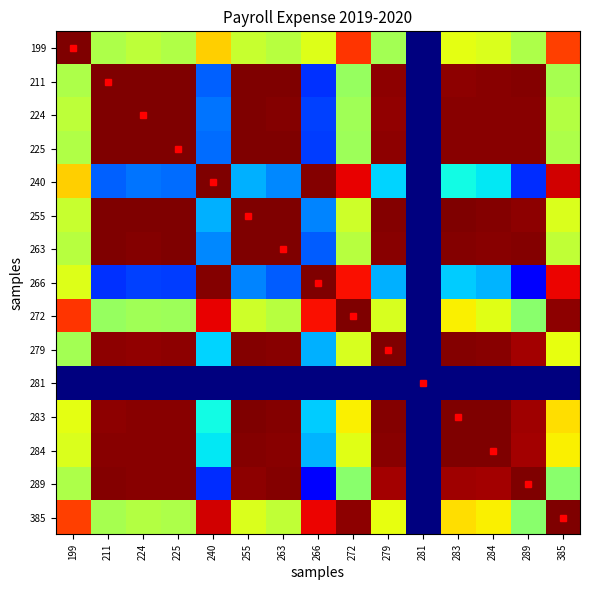

Reading left to right, what are all the values shown in this chart?

199: 199=1.0	211=0.6	224=0.6	225=0.6	240=0.7	255=0.6	263=0.6	266=0.6	272=0.9	279=0.5	281=0.0	283=0.6	284=0.6	289=0.6	385=0.8
211: 199=0.6	211=1.0	224=1.0	225=1.0	240=0.2	255=1.0	263=1.0	266=0.2	272=0.5	279=1.0	281=0.0	283=1.0	284=1.0	289=1.0	385=0.6
224: 199=0.6	211=1.0	224=1.0	225=1.0	240=0.2	255=1.0	263=1.0	266=0.2	272=0.5	279=1.0	281=0.0	283=1.0	284=1.0	289=1.0	385=0.6
225: 199=0.6	211=1.0	224=1.0	225=1.0	240=0.2	255=1.0	263=1.0	266=0.2	272=0.5	279=1.0	281=0.0	283=1.0	284=1.0	289=1.0	385=0.6
240: 199=0.7	211=0.2	224=0.2	225=0.2	240=1.0	255=0.3	263=0.3	266=1.0	272=0.9	279=0.3	281=0.0	283=0.4	284=0.4	289=0.2	385=0.9
255: 199=0.6	211=1.0	224=1.0	225=1.0	240=0.3	255=1.0	263=1.0	266=0.3	272=0.6	279=1.0	281=0.0	283=1.0	284=1.0	289=1.0	385=0.6
263: 199=0.6	211=1.0	224=1.0	225=1.0	240=0.3	255=1.0	263=1.0	266=0.2	272=0.6	279=1.0	281=0.0	283=1.0	284=1.0	289=1.0	385=0.6
266: 199=0.6	211=0.2	224=0.2	225=0.2	240=1.0	255=0.3	263=0.2	266=1.0	272=0.9	279=0.3	281=0.0	283=0.3	284=0.3	289=0.1	385=0.9
272: 199=0.9	211=0.5	224=0.5	225=0.5	240=0.9	255=0.6	263=0.6	266=0.9	272=1.0	279=0.6	281=0.0	283=0.7	284=0.6	289=0.5	385=1.0
279: 199=0.5	211=1.0	224=1.0	225=1.0	240=0.3	255=1.0	263=1.0	266=0.3	272=0.6	279=1.0	281=0.0	283=1.0	284=1.0	289=1.0	385=0.6
281: 199=0.0	211=0.0	224=0.0	225=0.0	240=0.0	255=0.0	263=0.0	266=0.0	272=0.0	279=0.0	281=0.0	283=0.0	284=0.0	289=0.0	385=0.0
283: 199=0.6	211=1.0	224=1.0	225=1.0	240=0.4	255=1.0	263=1.0	266=0.3	272=0.7	279=1.0	281=0.0	283=1.0	284=1.0	289=1.0	385=0.7
284: 199=0.6	211=1.0	224=1.0	225=1.0	240=0.4	255=1.0	263=1.0	266=0.3	272=0.6	279=1.0	281=0.0	283=1.0	284=1.0	289=1.0	385=0.7
289: 199=0.6	211=1.0	224=1.0	225=1.0	240=0.2	255=1.0	263=1.0	266=0.1	272=0.5	279=1.0	281=0.0	283=1.0	284=1.0	289=1.0	385=0.5
385: 199=0.8	211=0.6	224=0.6	225=0.6	240=0.9	255=0.6	263=0.6	266=0.9	272=1.0	279=0.6	281=0.0	283=0.7	284=0.7	289=0.5	385=1.0